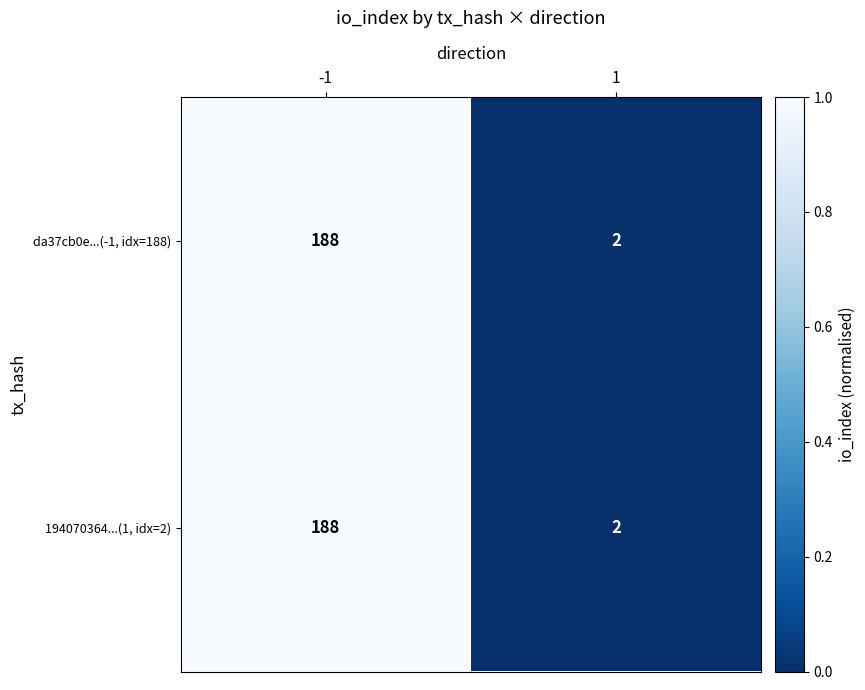

Reading right to left, what are all the values shown in this chart?

da37cb0e...(-1, idx=188): 2	188
194070364...(1, idx=2): 2	188